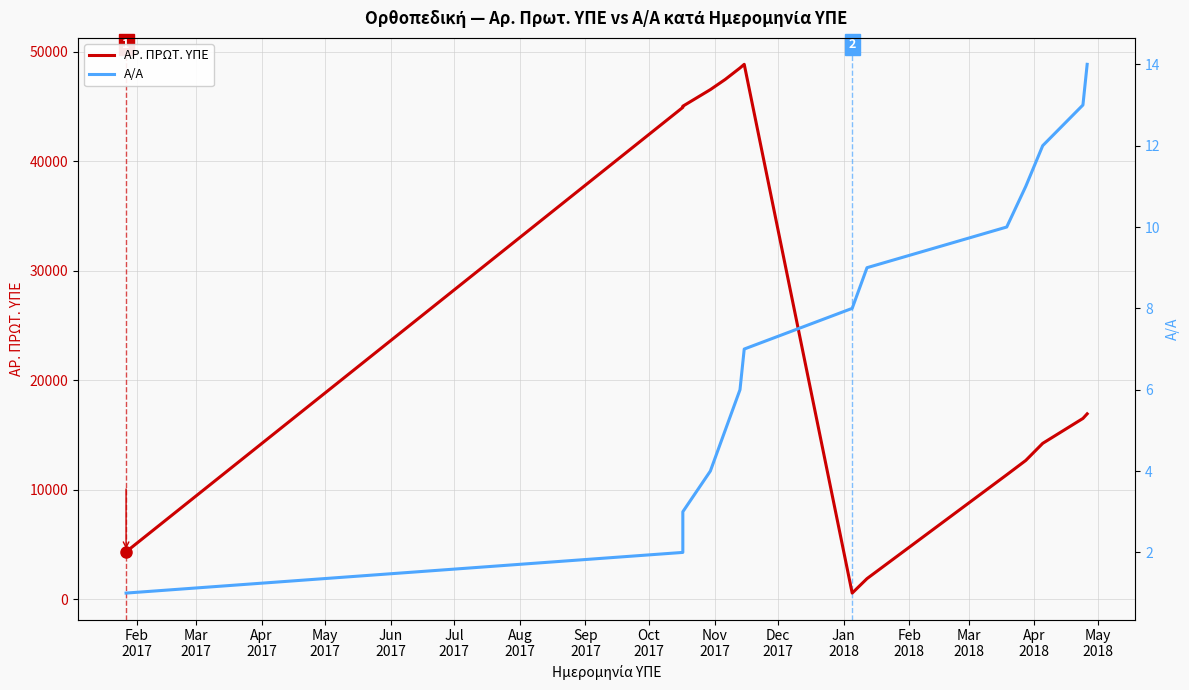

True or false: ΑΡ. ΠΡΩΤ. ΥΠΕ and Α/Α intersect in this chart.

False